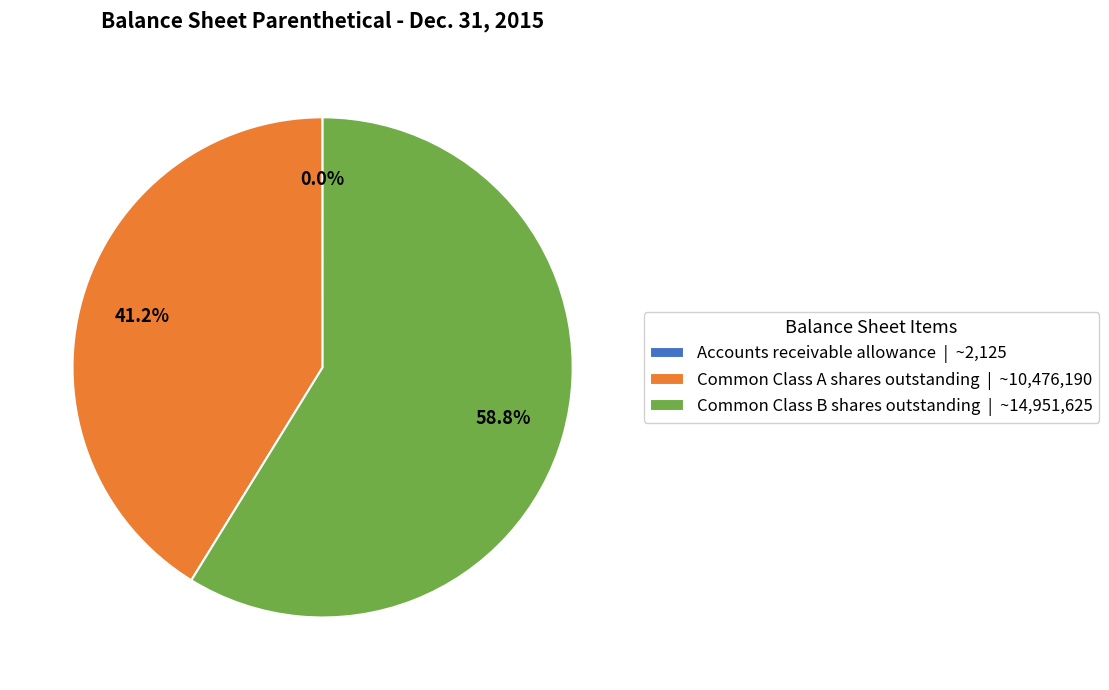

Is there any slice that represents more than half of the pie?

Yes